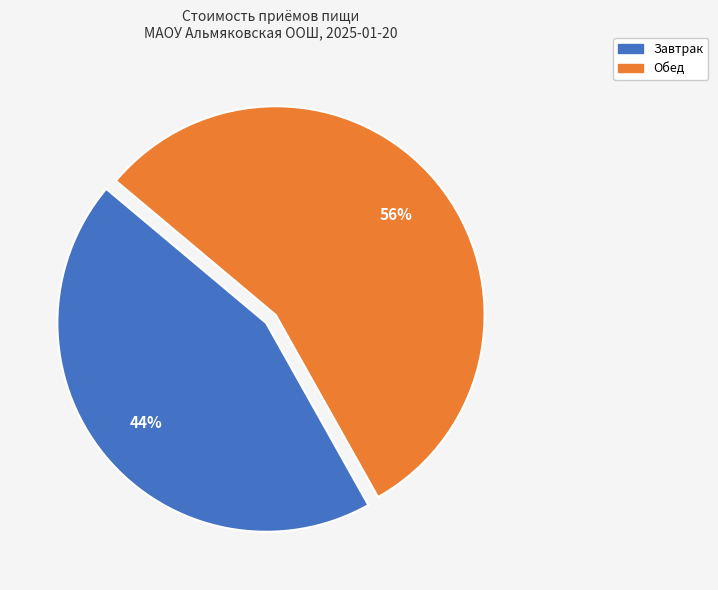

To the nearest percent, what is the combined percentage of Завтрак and Обед?

100%